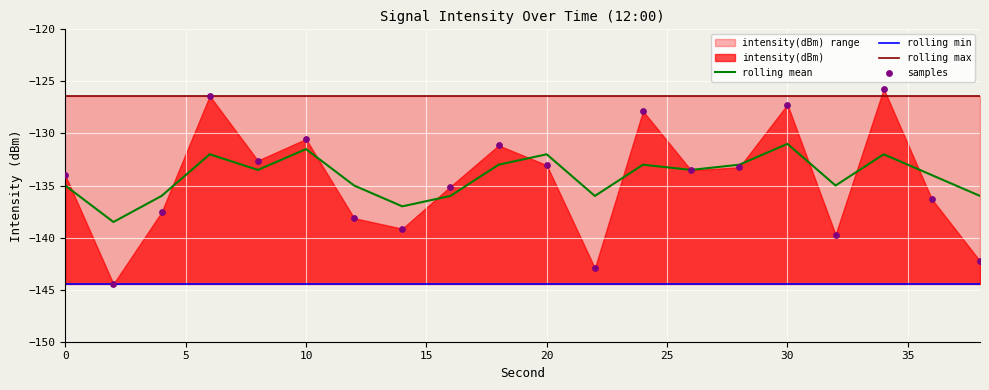

Which series contains the highest Y value?

samples